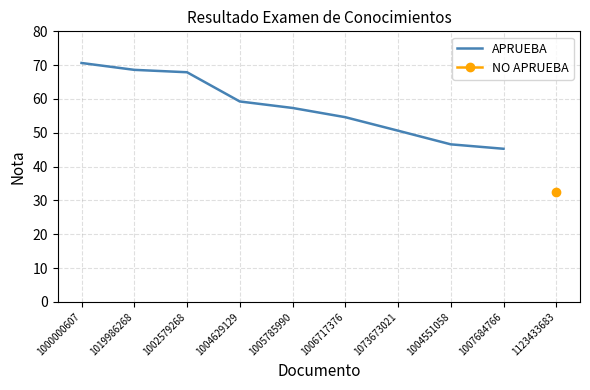

What is the sum of all values?

520.8